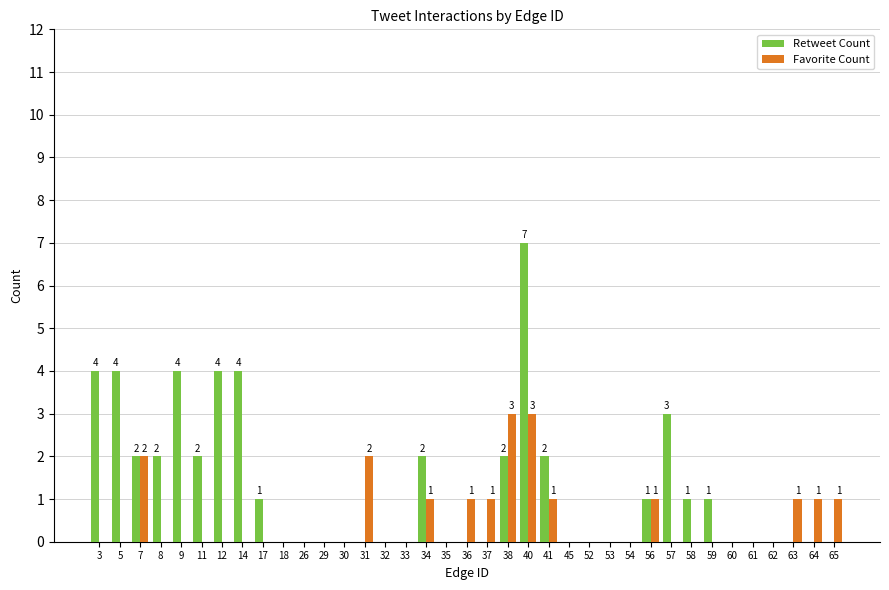

Where is Retweet Count nearest to the value 3?

57